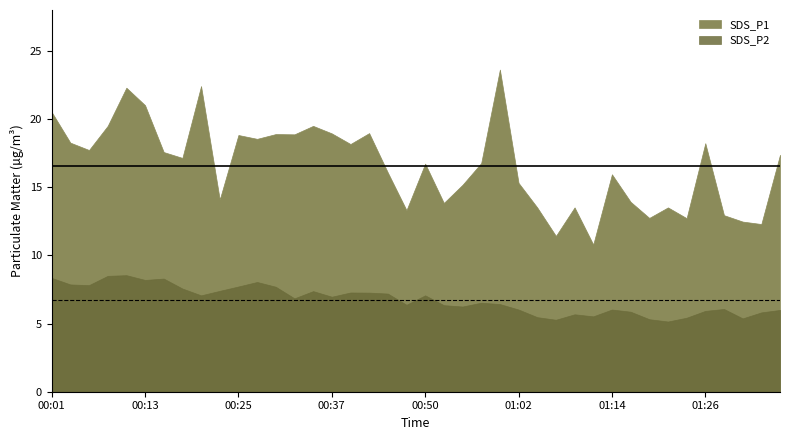

Rank the series at 18 from highest to lowest value.

SDS_P1, SDS_P2